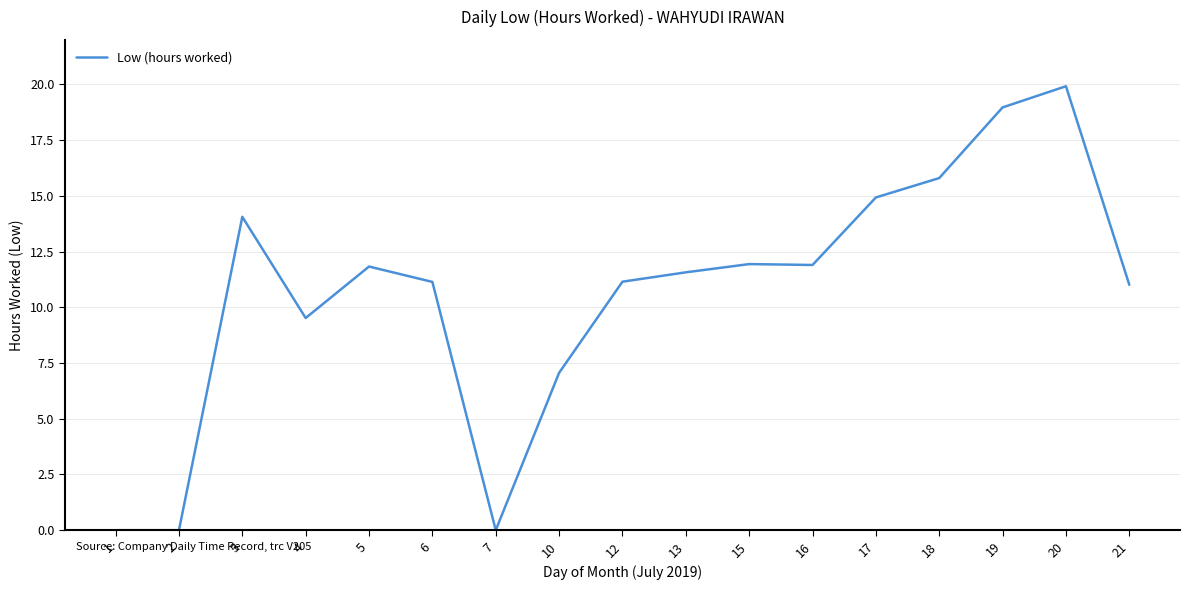

What is the sum of the values at 13 and 17?

26.5